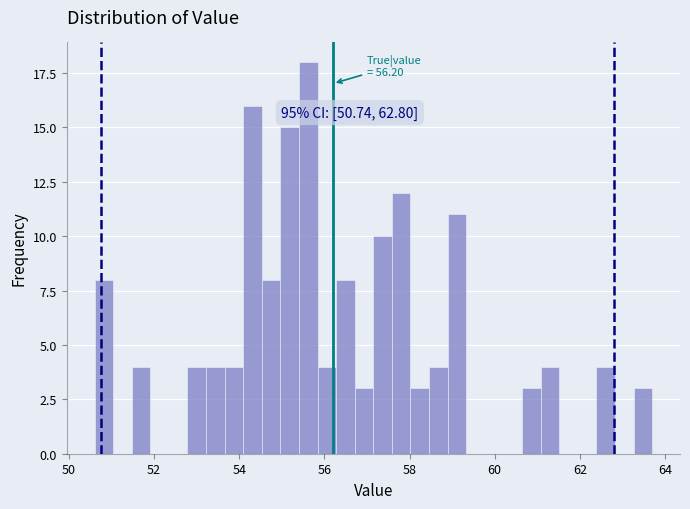

Around what value on the x-axis is the tallest bar? Give the approximate position of its centre, as read against the axis.

55.6